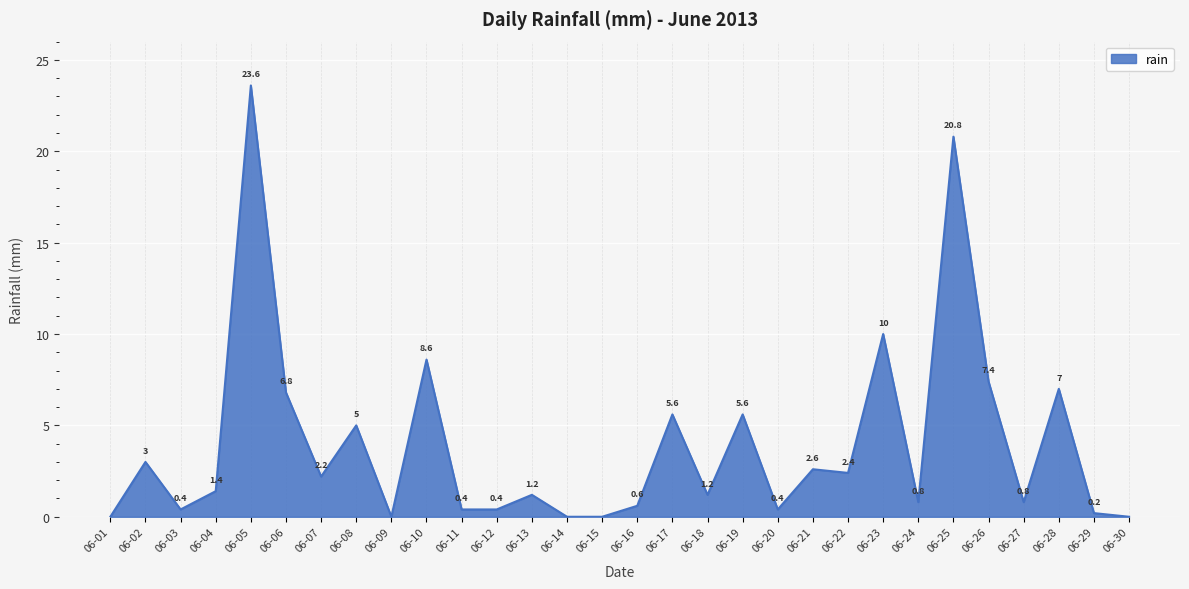

Does the chart display data point markers on the line(s)?

No